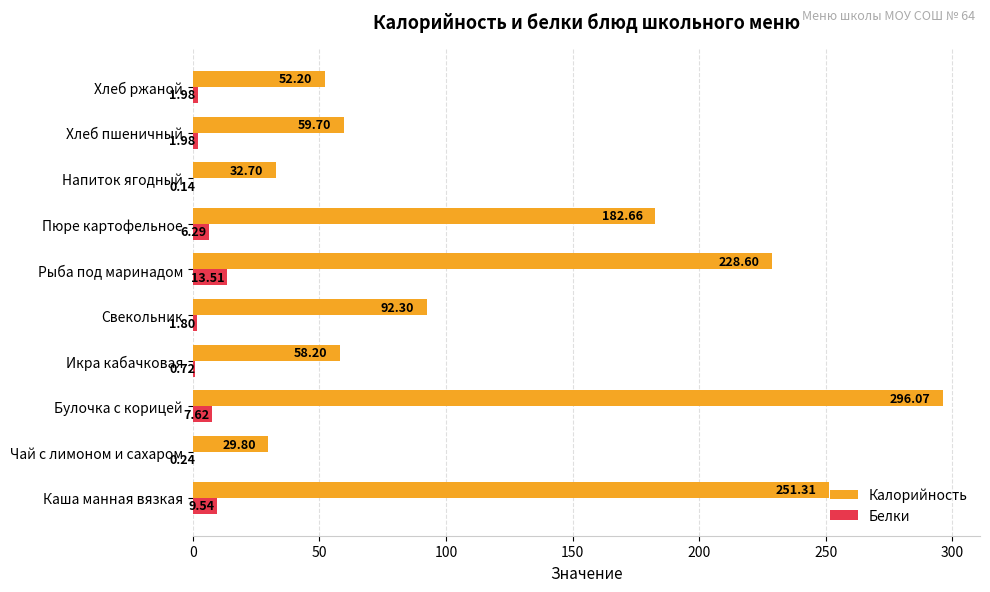

Which category has the highest value across all series?

Булочка с корицей